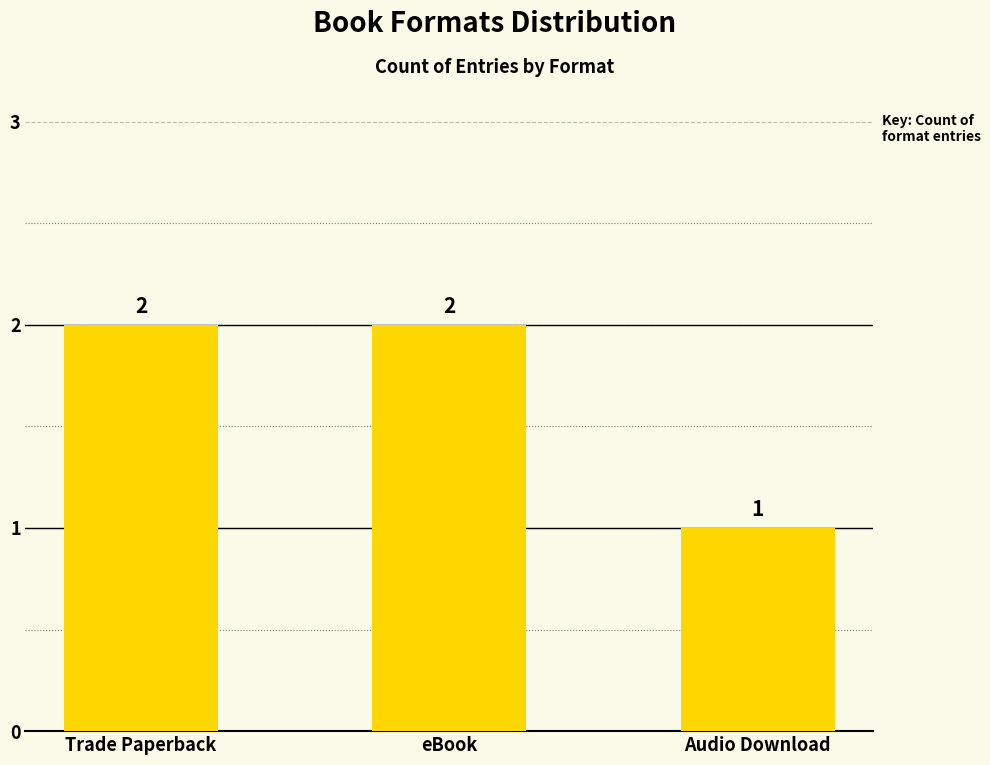

What is the label of the 1st bar from the left?

Trade Paperback